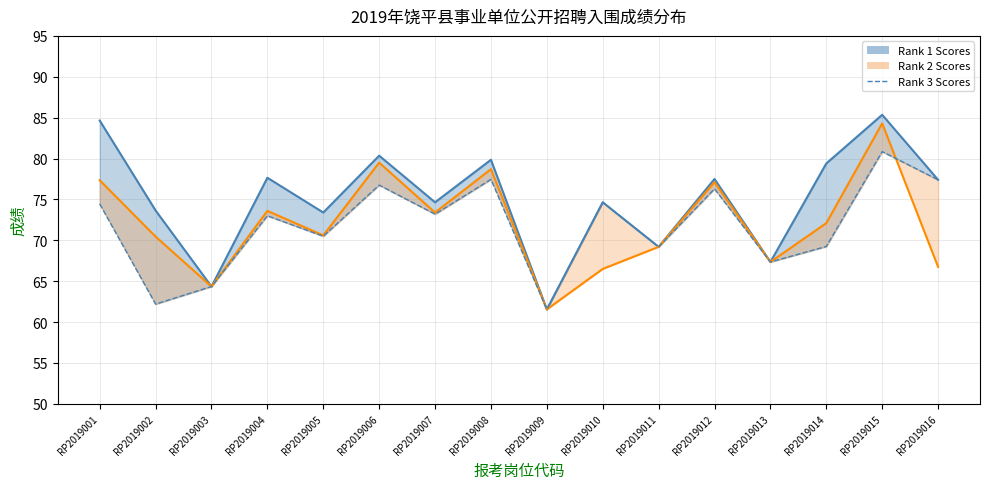

Between RP2019011 and RP2019012, which is larger?

RP2019012